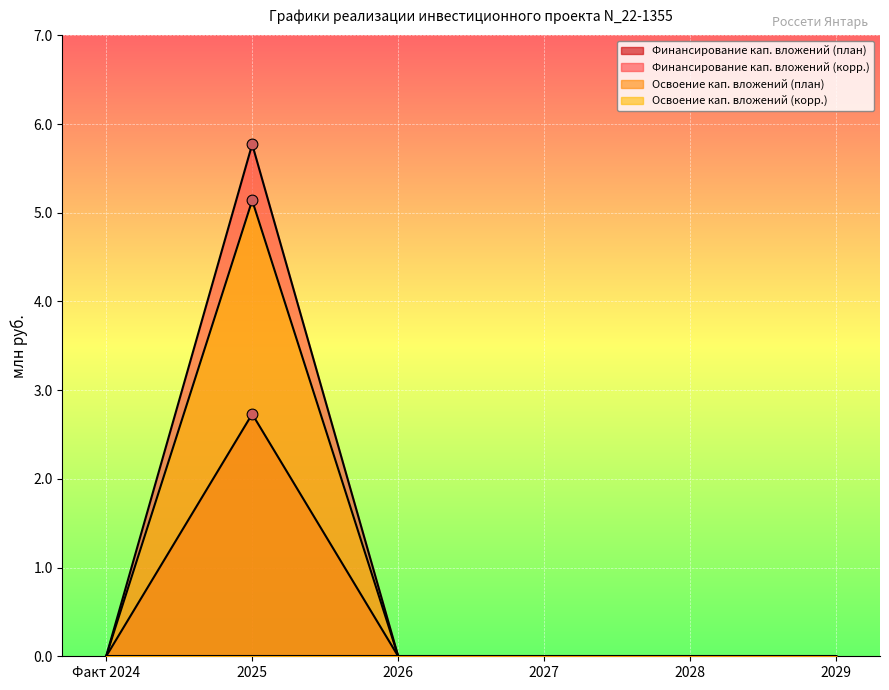

At how many categories does at least one series exceed 1?

1